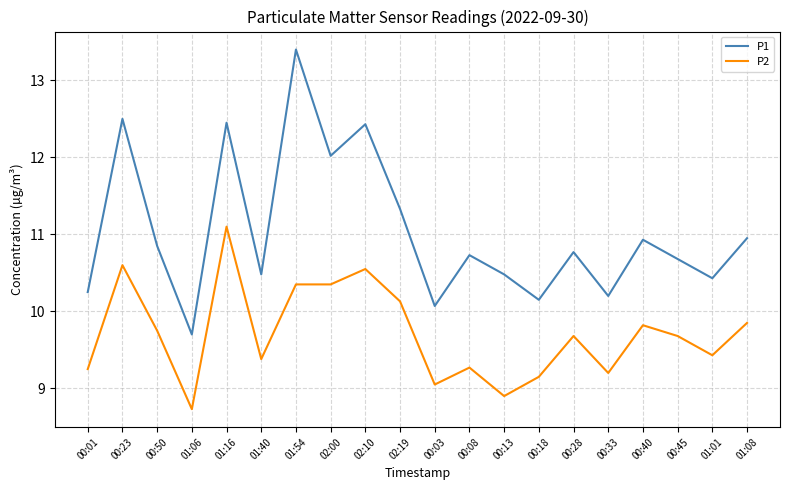

What is the lowest value of the P1 series?

9.7